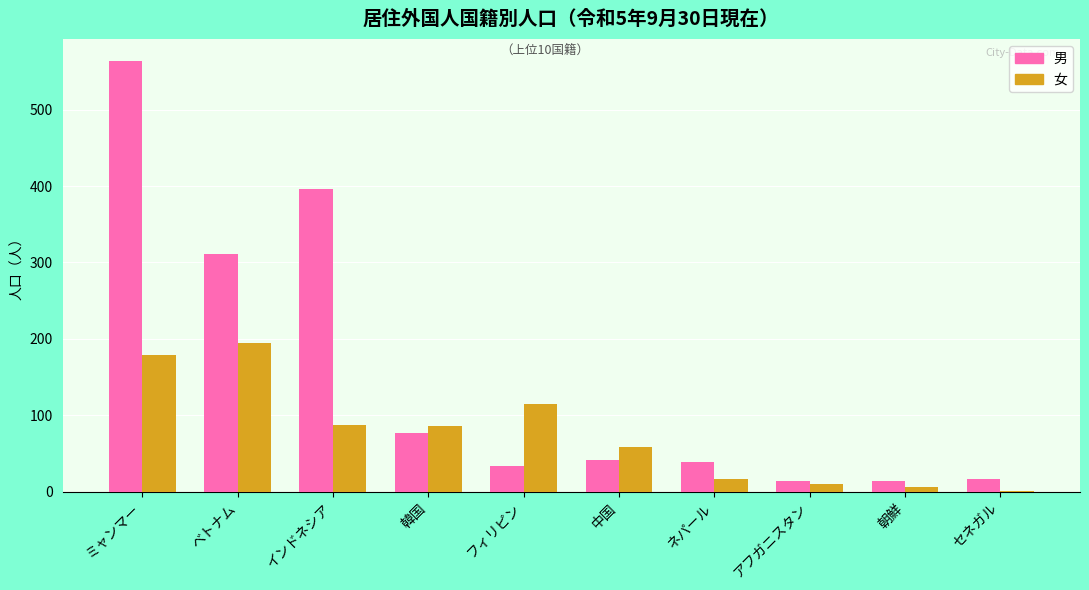

Where does the 女 series first go above 86?

ミャンマー